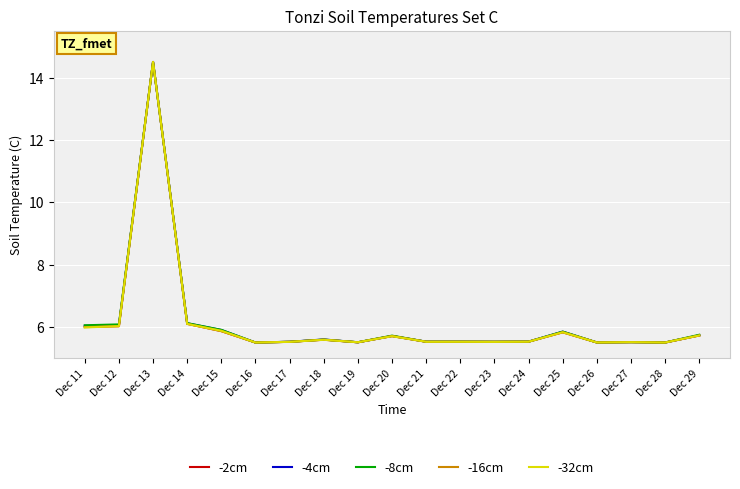

Which label corresponds to the largest value in the chart?

Dec 13